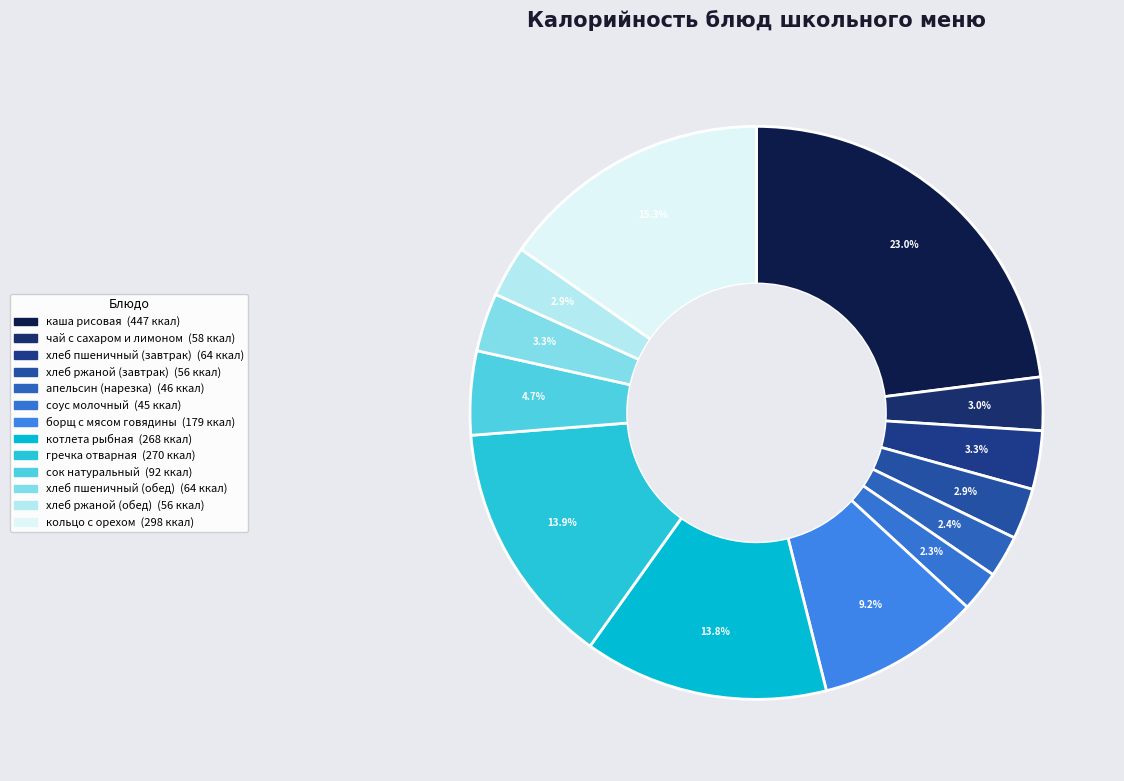

What is the smallest slice in the pie chart?

соус молочный